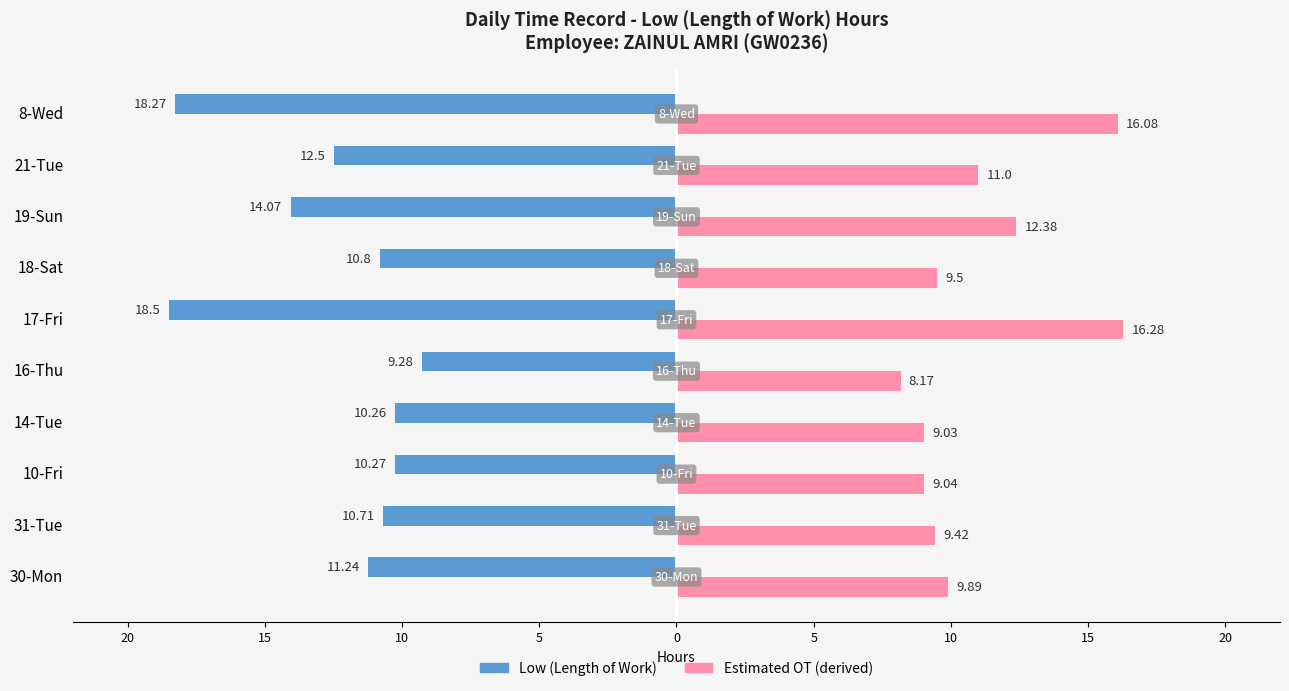

What are all the series names shown in the legend?

Low (Length of Work), Estimated OT (derived)